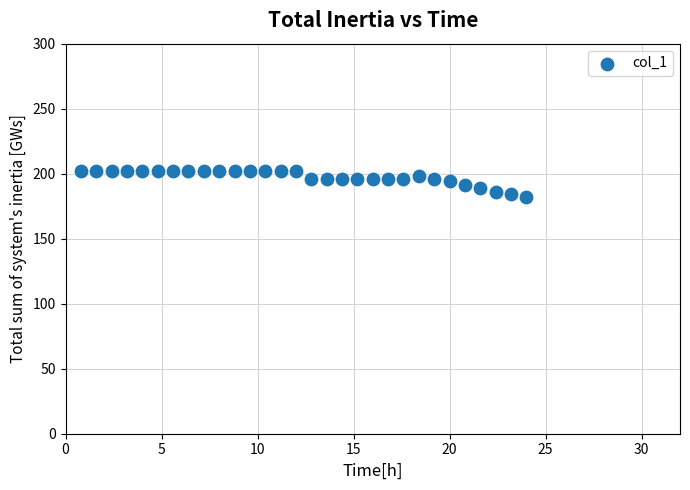

What is the range of Y values (max minus min)?

20